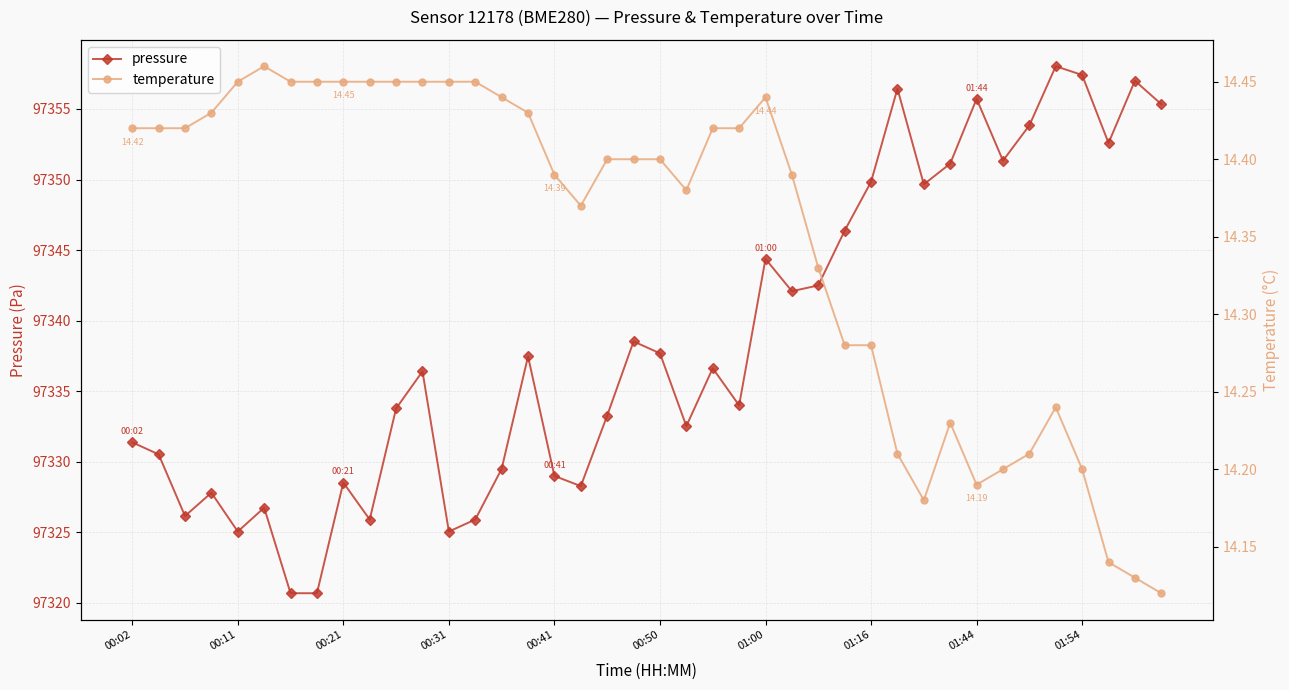

True or false: temperature and pressure cross at least once.

False